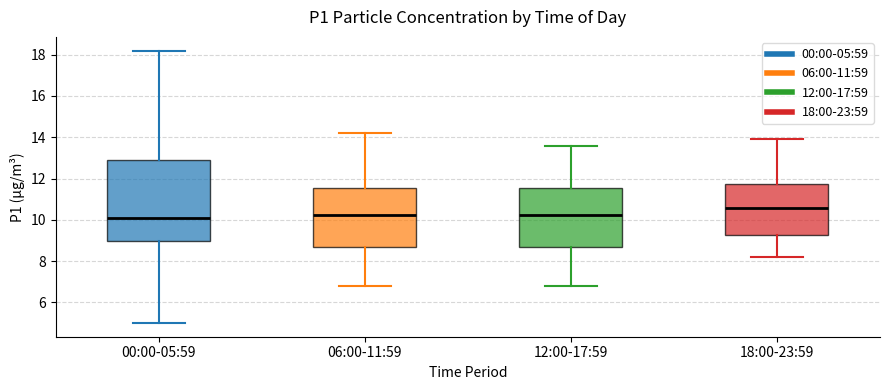

Reading left to right, read every box against the y-axis: the position of its median line, the range the box covers, and the ends of its whiskers. The values are not printed on the chart, so give them approximately, as read against the axis.

00:00-05:59: median 10.2, box 9.0 to 12.8, whiskers 5.0 to 18.2
06:00-11:59: median 10.2, box 8.6 to 11.6, whiskers 6.8 to 14.2
12:00-17:59: median 10.2, box 8.6 to 11.6, whiskers 6.8 to 13.6
18:00-23:59: median 10.6, box 9.2 to 11.8, whiskers 8.2 to 14.0